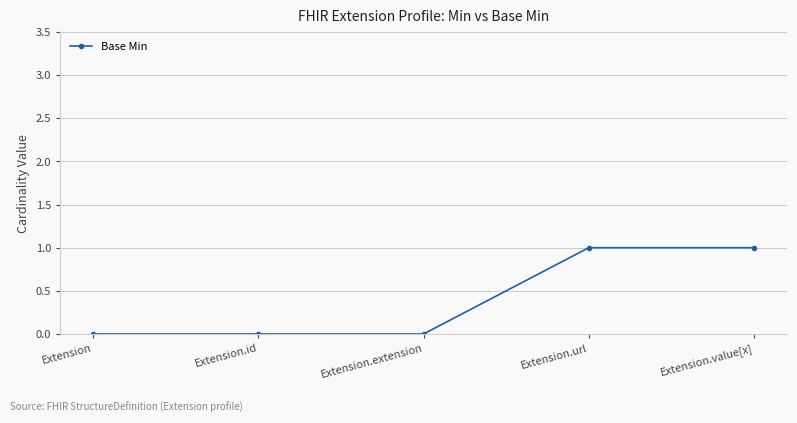

True or false: the data has more than 2 interior local peaks.

False